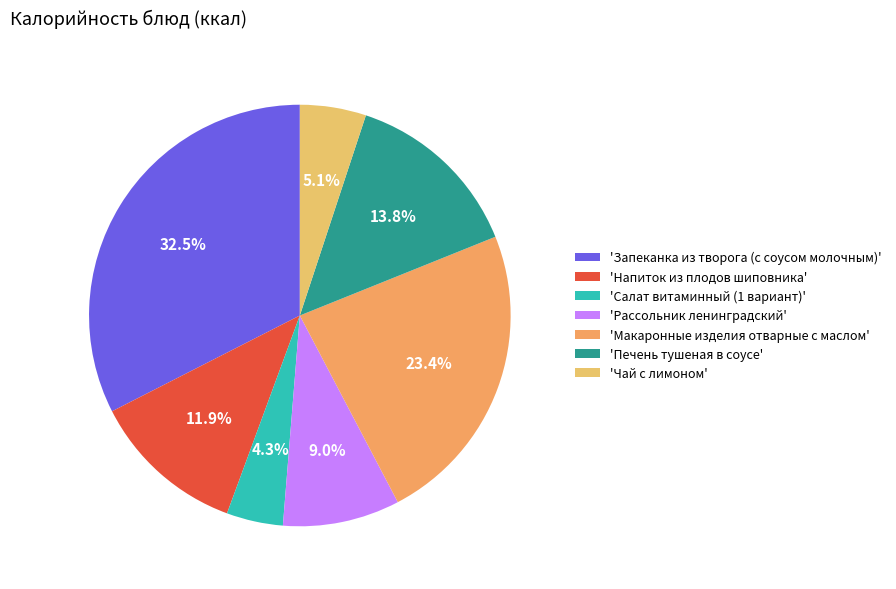

How many segments does this pie chart have?

7